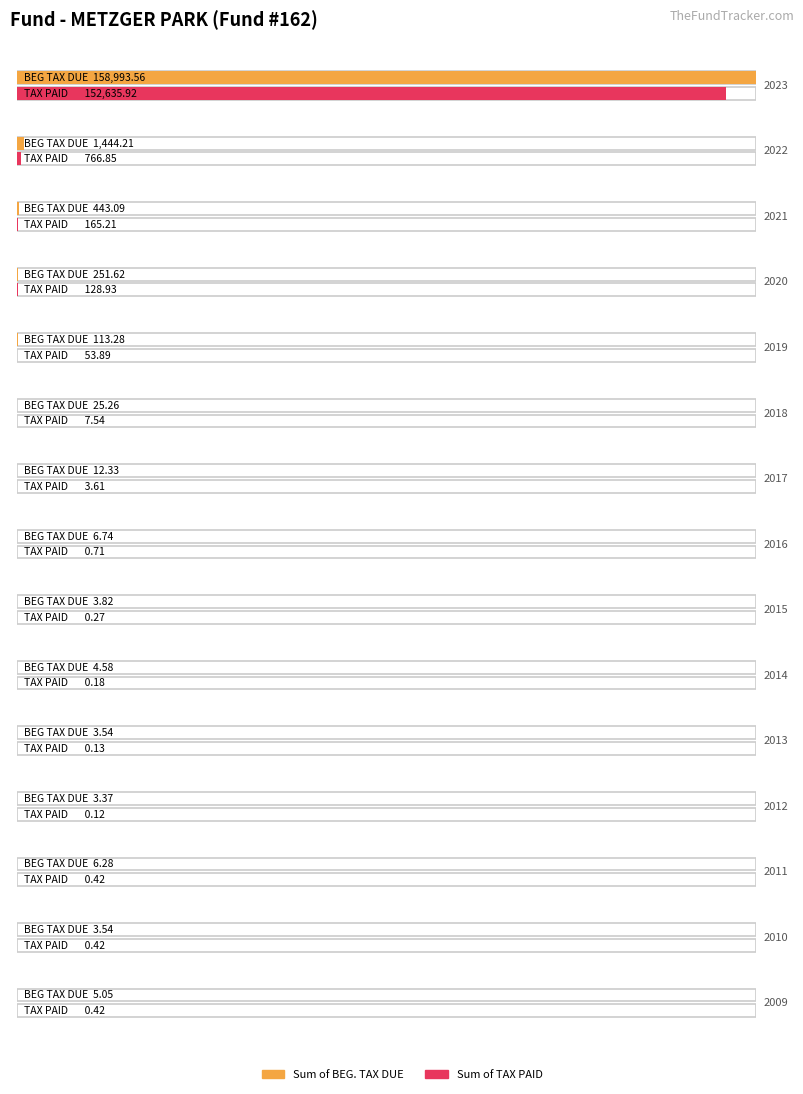

What is the difference between the maximum and second lowest values in the Sum of BEG. TAX DUE series?

158990.0